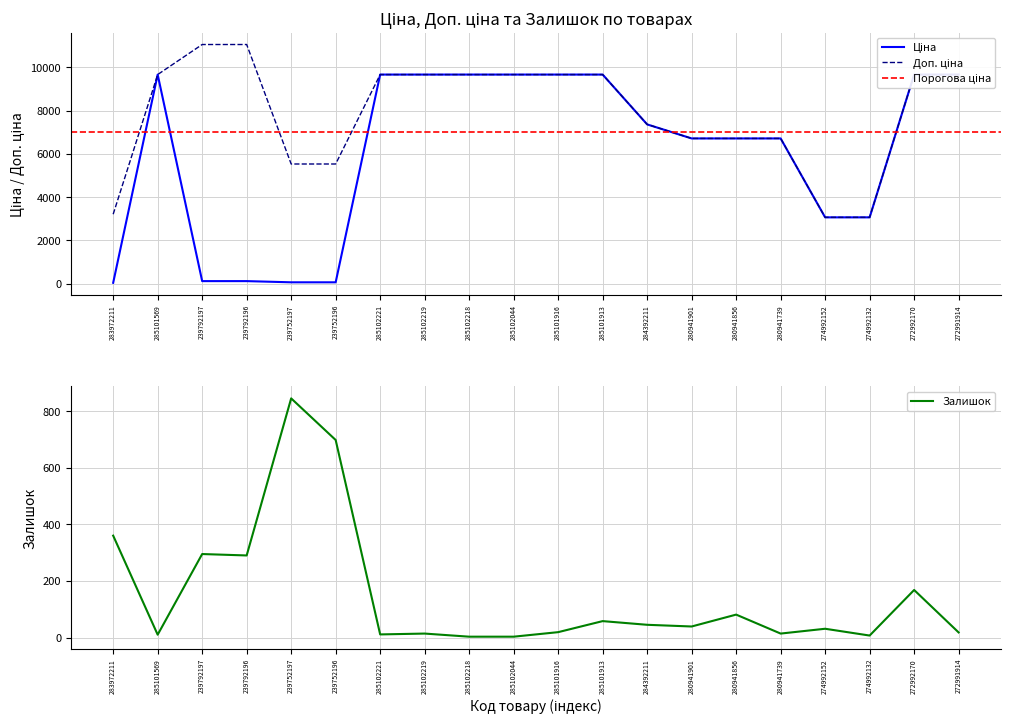

The Залишок series shows 242 at 283972211. True or false?

False